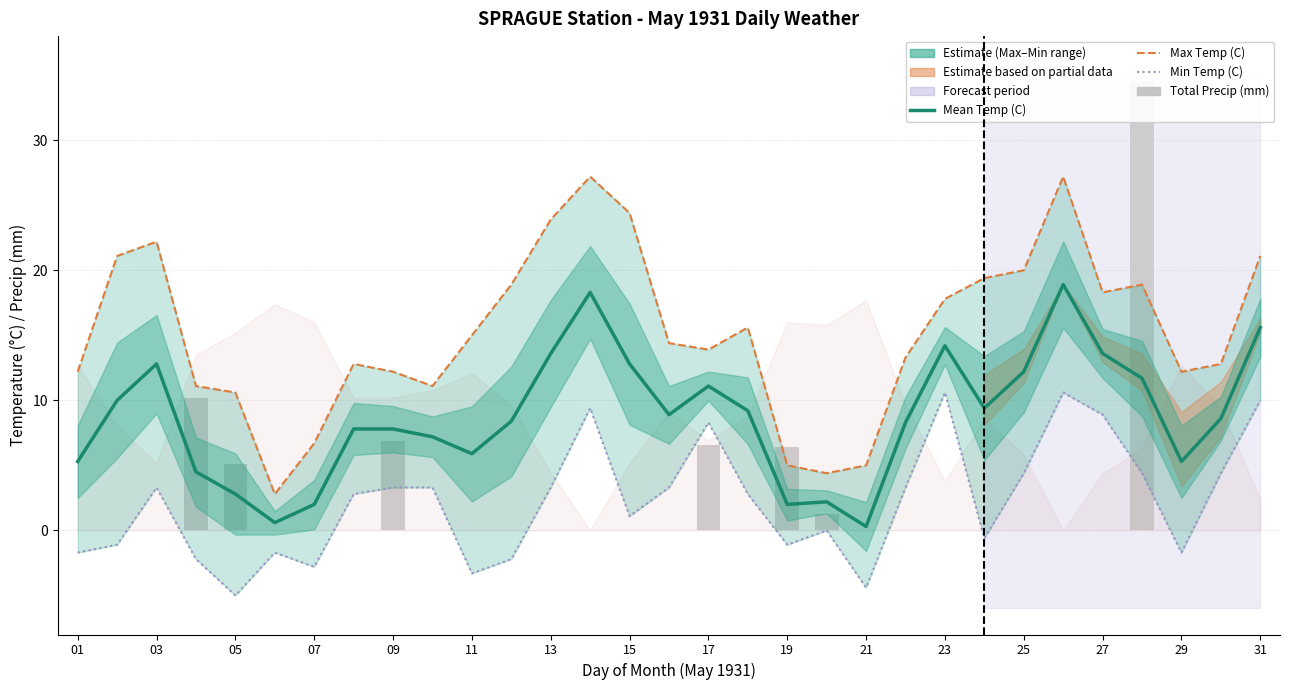

What is the average value of the Total Precip (mm) series?

2.3